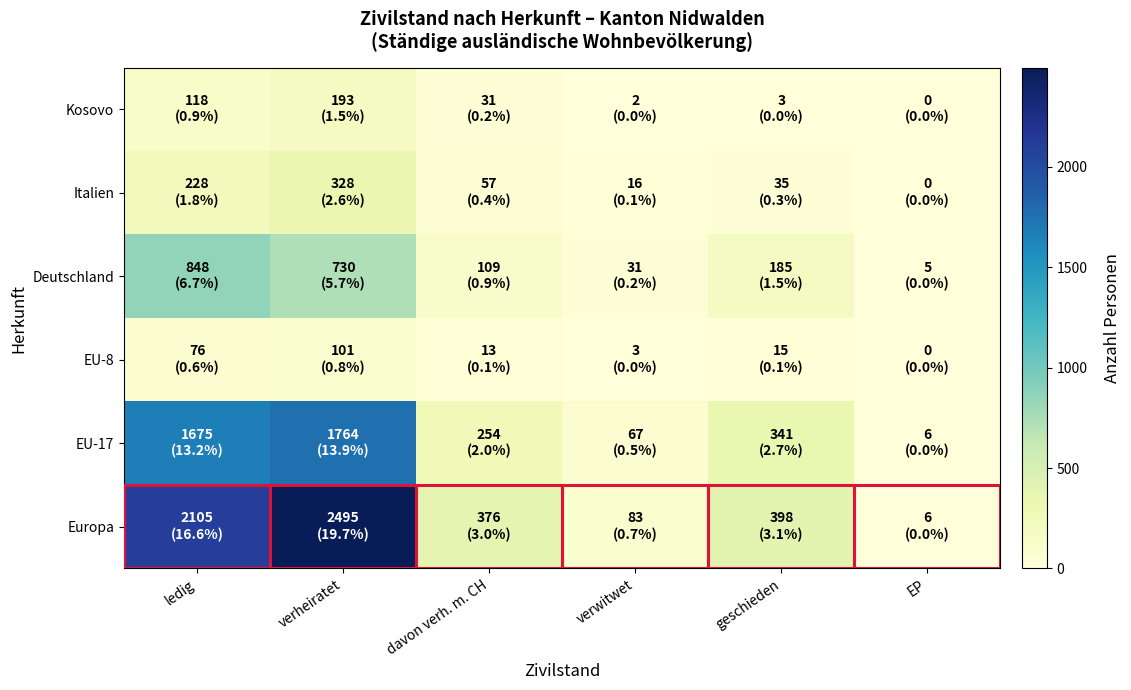

Reading left to right, list all the values displayed in this chart.

Europa: ledig=2105	verheiratet=2495	davon verh. m. CH=376	verwitwet=83	geschieden=398	EP=6
EU-17: ledig=1675	verheiratet=1764	davon verh. m. CH=254	verwitwet=67	geschieden=341	EP=6
EU-8: ledig=76	verheiratet=101	davon verh. m. CH=13	verwitwet=3	geschieden=15	EP=0
Deutschland: ledig=848	verheiratet=730	davon verh. m. CH=109	verwitwet=31	geschieden=185	EP=5
Italien: ledig=228	verheiratet=328	davon verh. m. CH=57	verwitwet=16	geschieden=35	EP=0
Kosovo: ledig=118	verheiratet=193	davon verh. m. CH=31	verwitwet=2	geschieden=3	EP=0